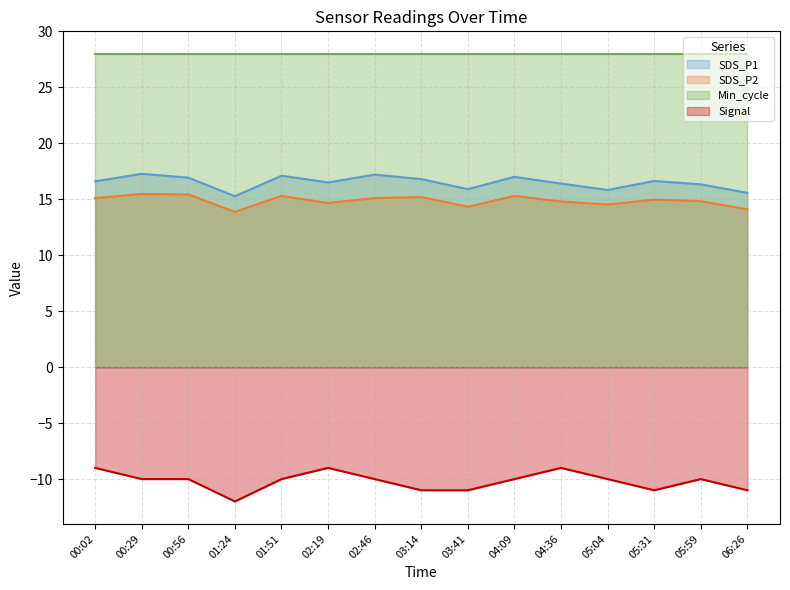

True or false: SDS_P1 and SDS_P2 intersect in this chart.

False